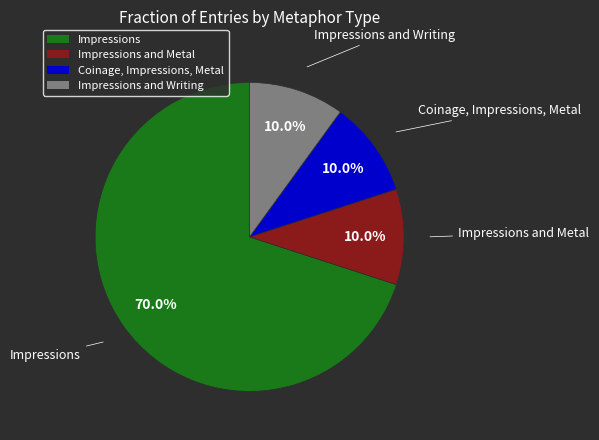

Does Impressions account for over 50% of the chart?

Yes